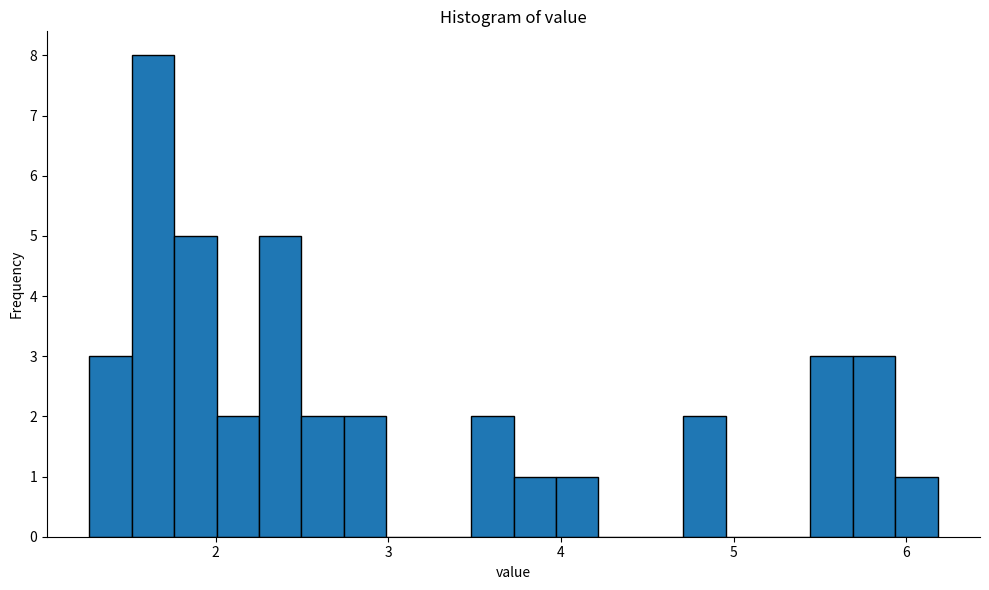

Read against the x-axis, roughly where is the centre of the tallest bar?

1.6